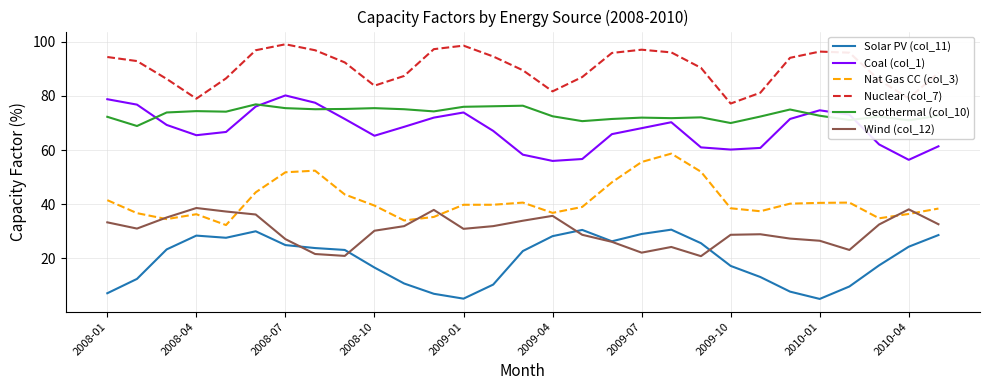

True or false: Nat Gas CC (col_3) and Geothermal (col_10) cross at least once.

False